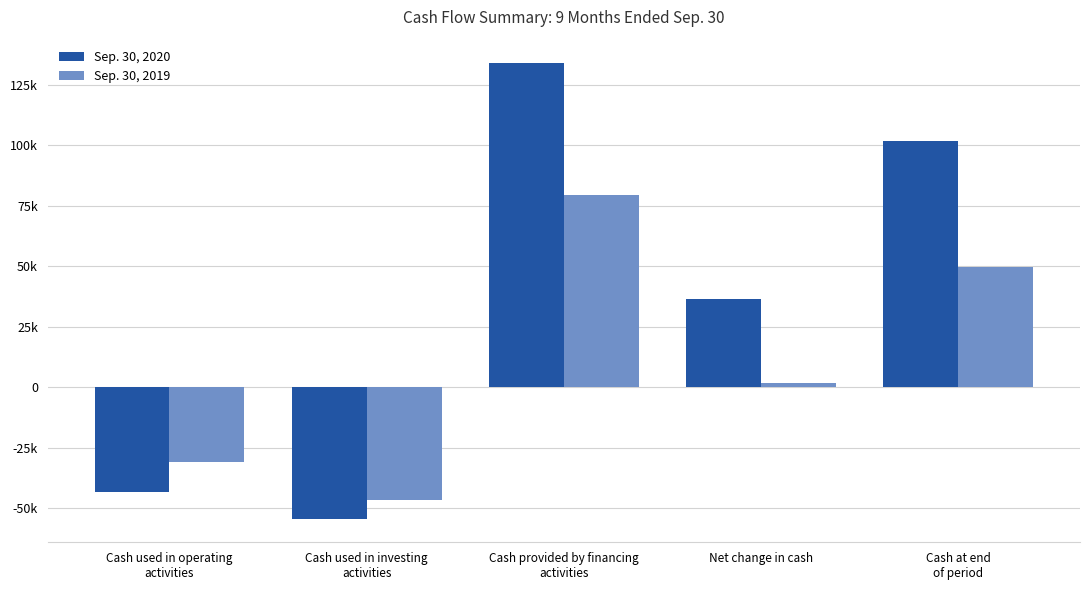

Which category has the highest value in the Sep. 30, 2020 series?

Cash provided by financing
activities